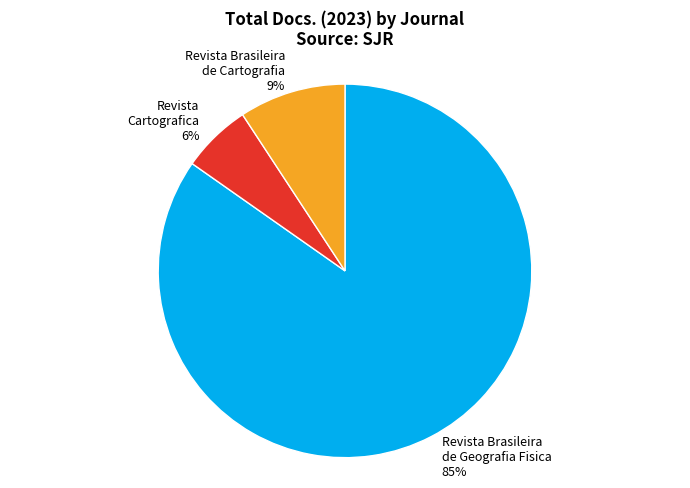

Count the number of slices in the pie.

3